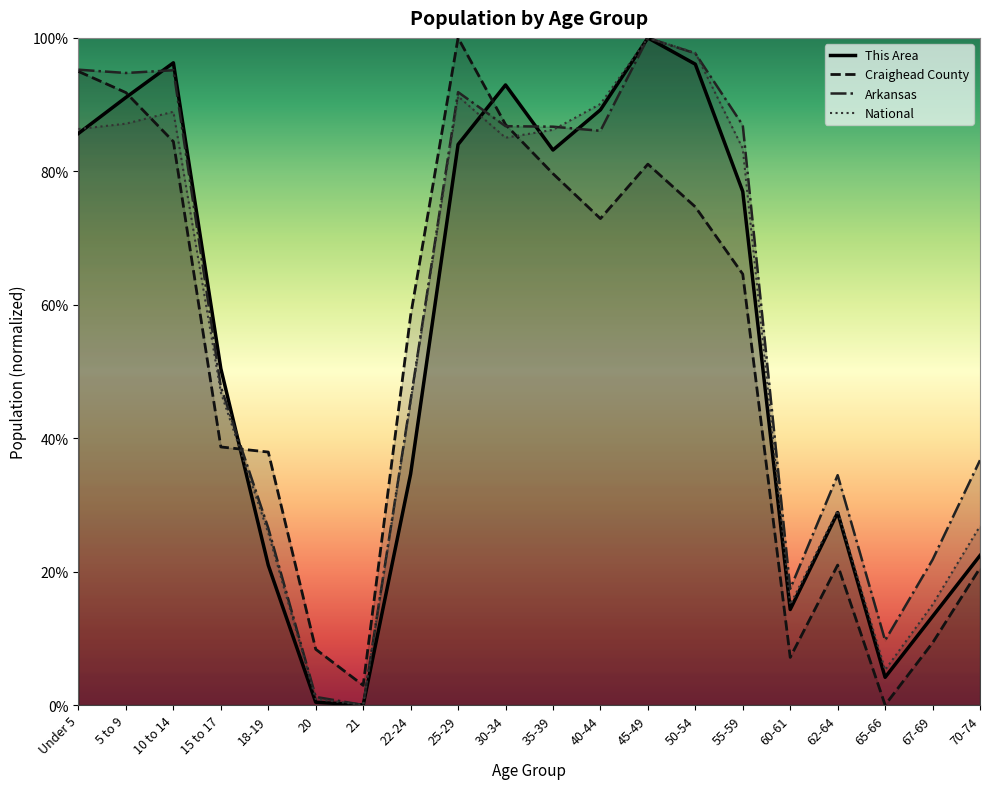

What is the sum of all National values?

1106.6